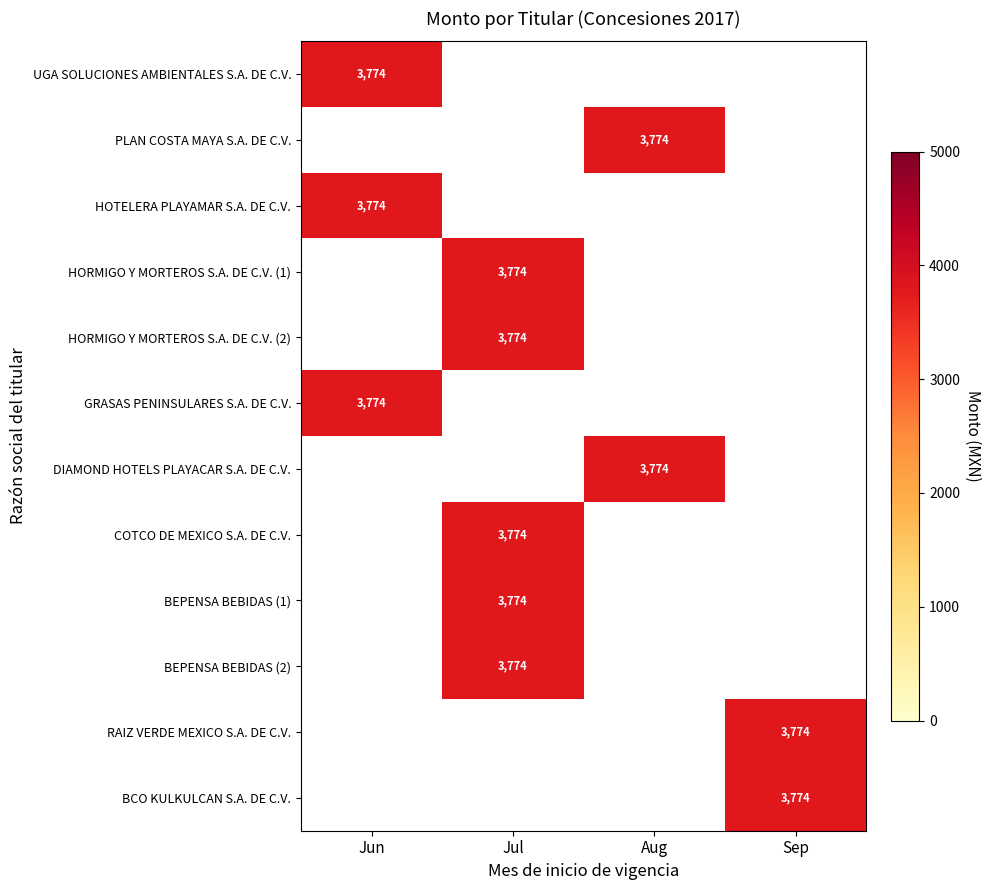

Is it true that BEPENSA BEBIDAS (1) equals 3774 at Jul?

True